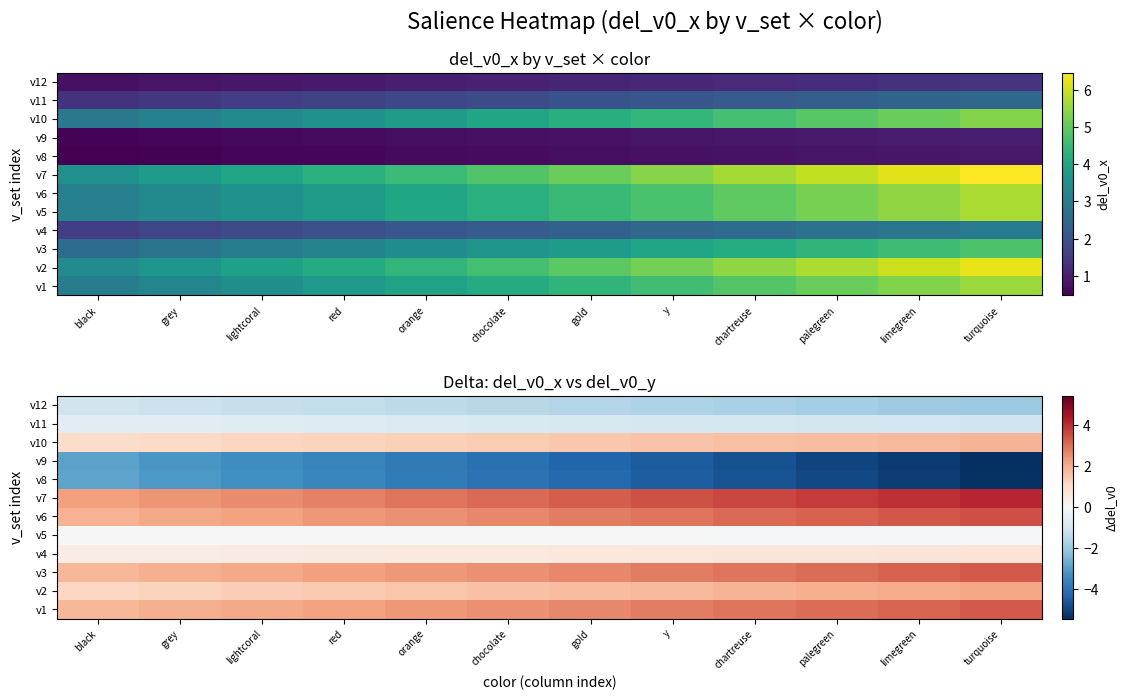

What is the difference between the highest and lowest values at limegreen?

9.2